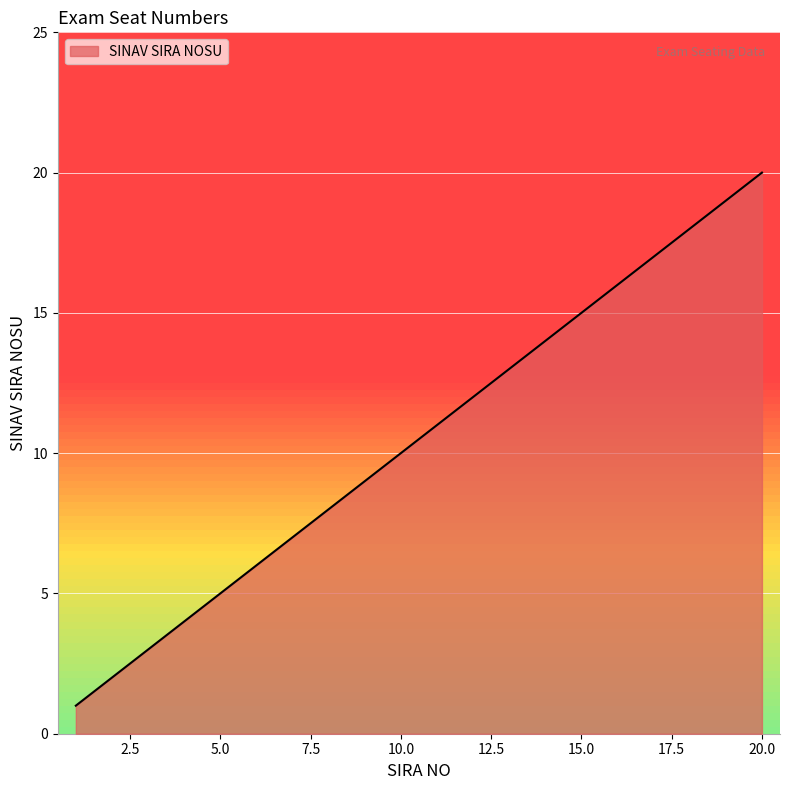

What is the greatest value displayed?

20